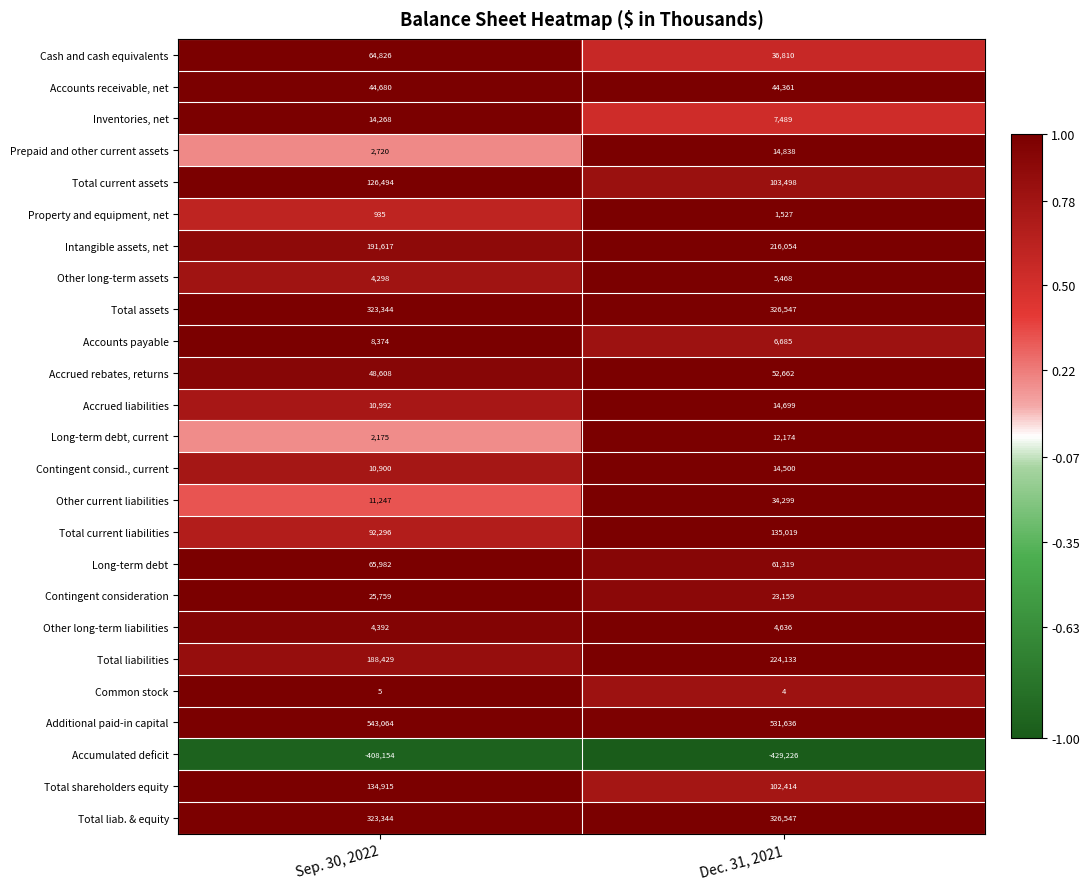

What is the sum of the Other long-term liabilities values at Sep. 30, 2022 and Dec. 31, 2021?

9028